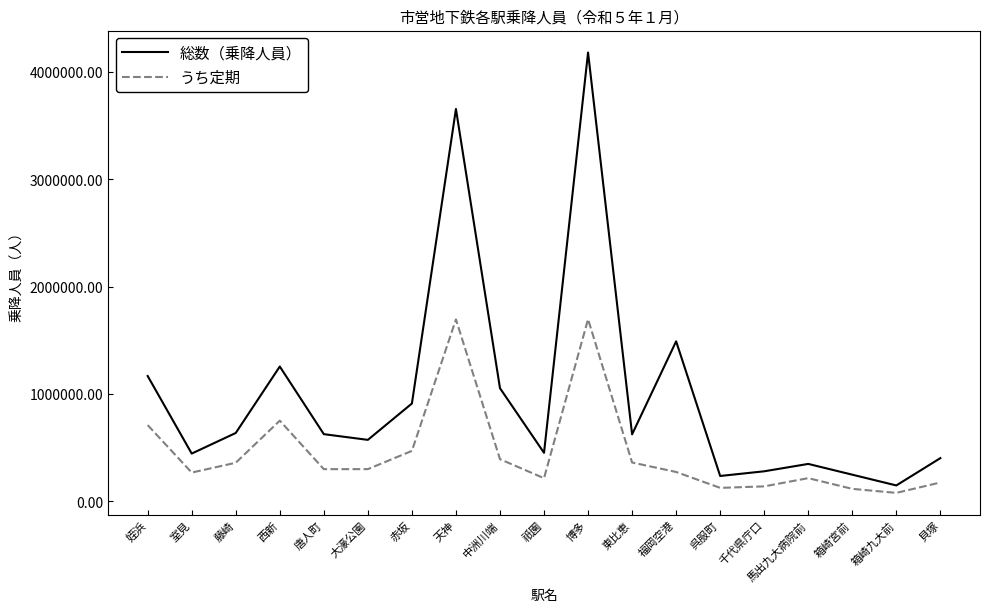

Read the うち定期 value at 藤崎, to the nearest 50.

358300